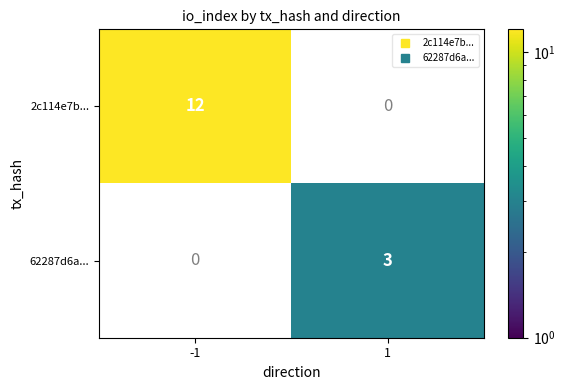

Where is 2c114e7b... nearest to the value 12?

-1